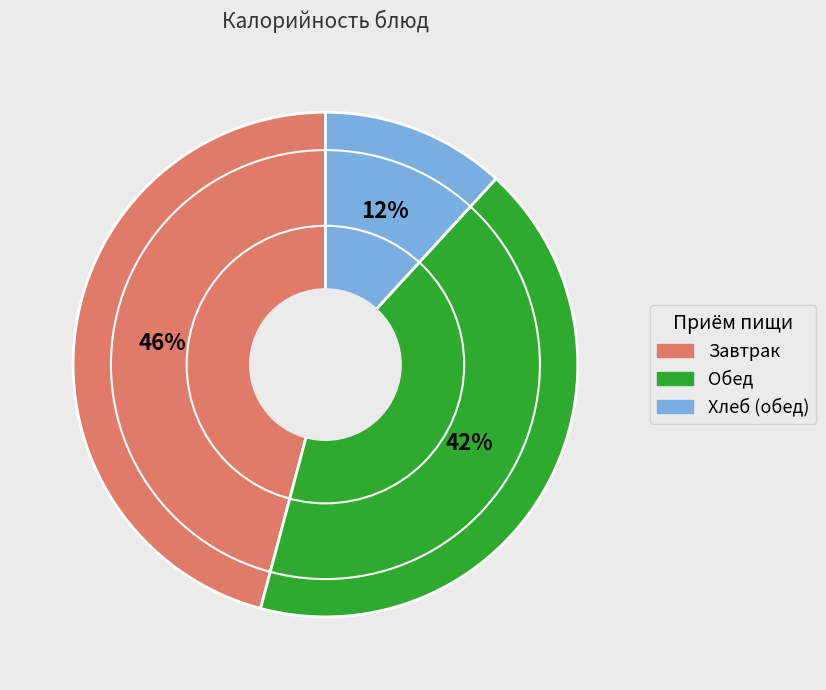

To the nearest percent, what is the difference between the largest and smallest slice percentages?

34%